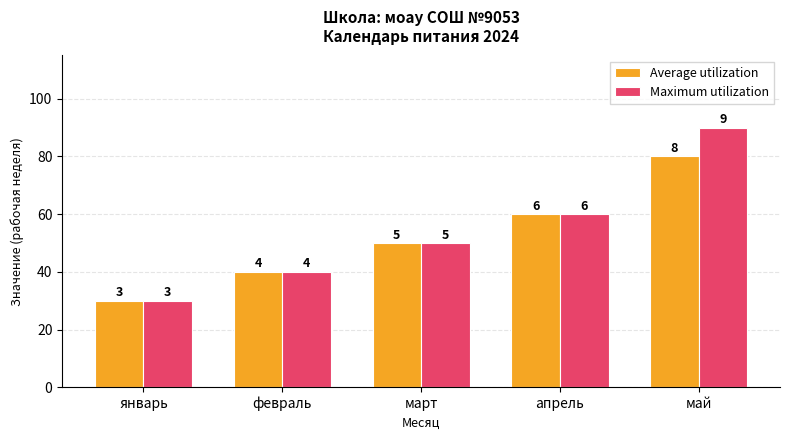

Is it true that Average utilization equals 50 at март?

True